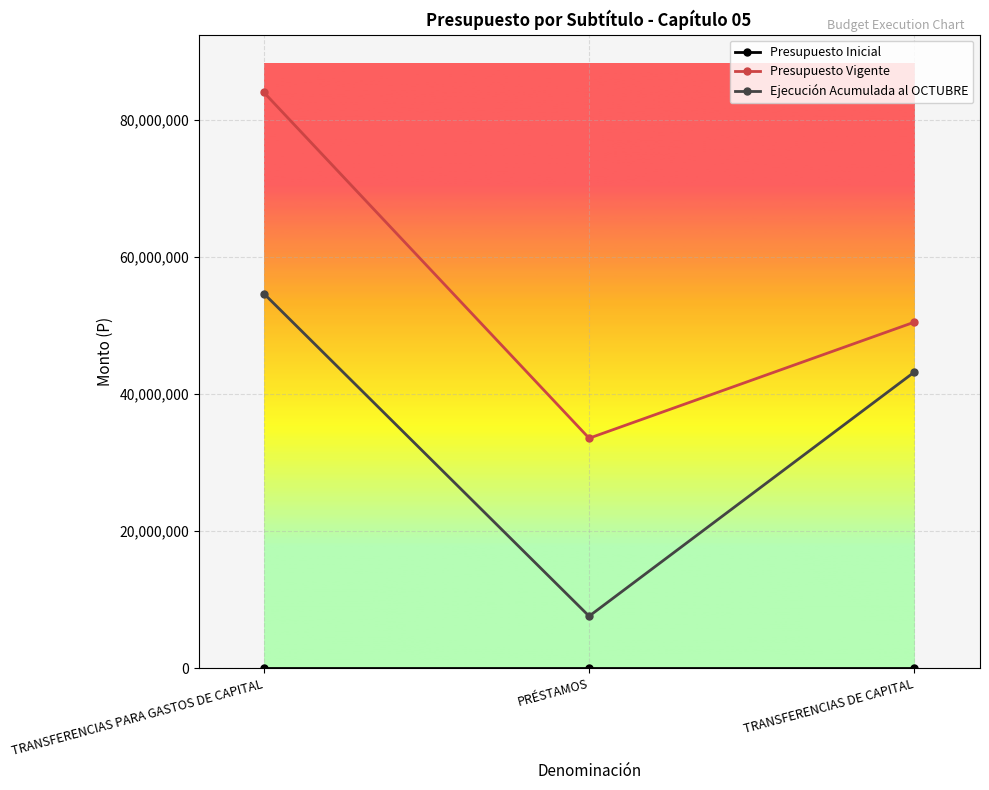

At how many categories does at least one series exceed 60740691?

1